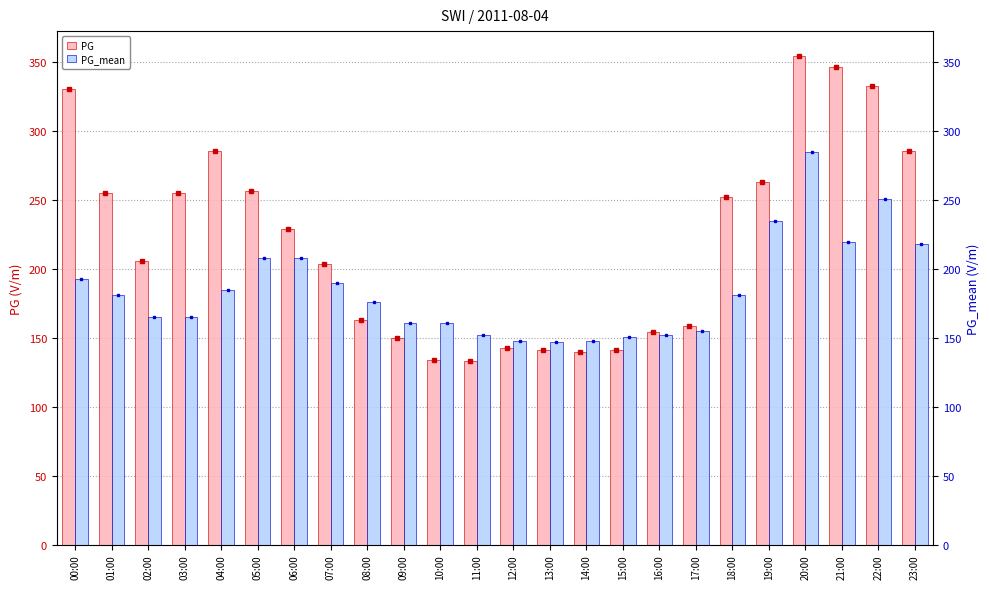

Reading left to right, what are all the values shown in this chart?

PG: 00:00=331	01:00=255	02:00=206	03:00=255	04:00=286	05:00=257	06:00=229	07:00=204	08:00=163	09:00=150	10:00=134	11:00=133	12:00=143	13:00=141	14:00=140	15:00=141	16:00=154	17:00=159	18:00=252	19:00=263	20:00=355	21:00=347	22:00=333	23:00=286
PG_mean: 00:00=193	01:00=181	02:00=165	03:00=165	04:00=185	05:00=208	06:00=208	07:00=190	08:00=176	09:00=161	10:00=161	11:00=152	12:00=148	13:00=147	14:00=148	15:00=151	16:00=152	17:00=155	18:00=181	19:00=235	20:00=285	21:00=220	22:00=251	23:00=218